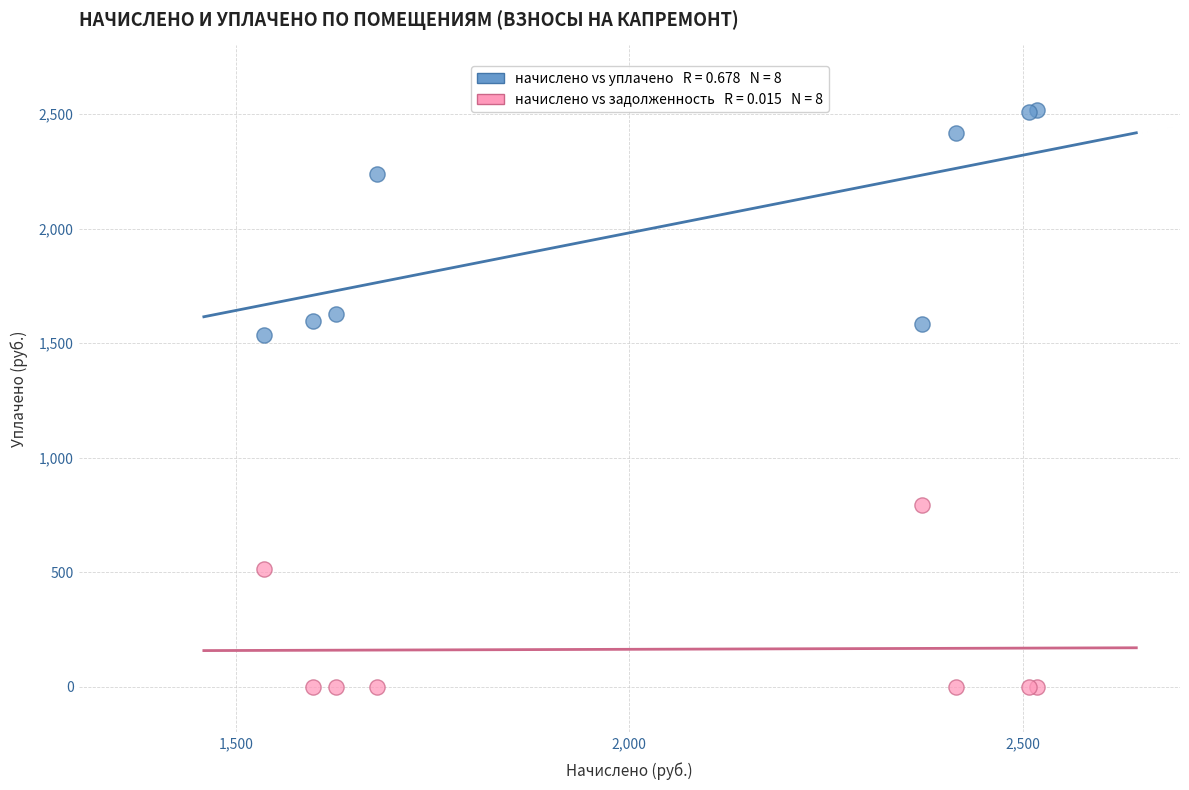

Across all series, what Y value is closest to 1259?

1536.1